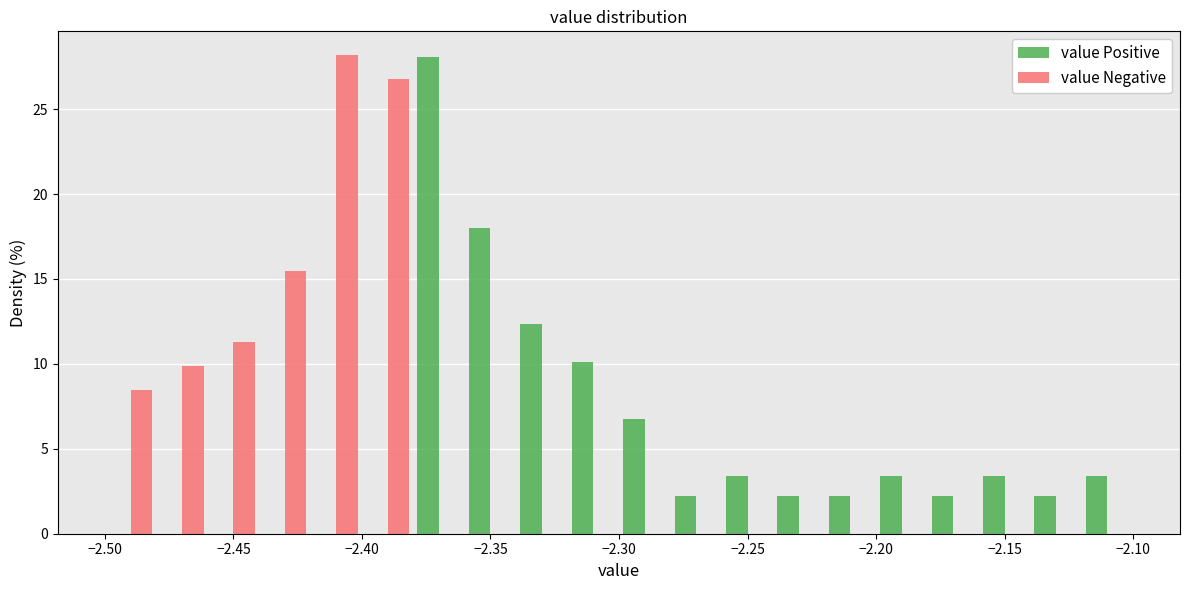

What is the height of the value Negative bar covering -2.40 to -2.38 on the x-axis? The values are not printed on the chart, so give them approximately, as read against the axis.

27.0